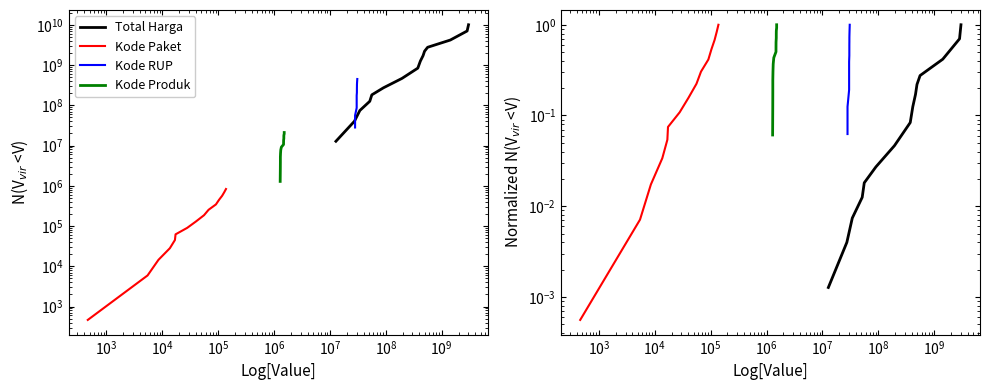

What is the value of the Kode Paket point at the 11th from the left?

0.4